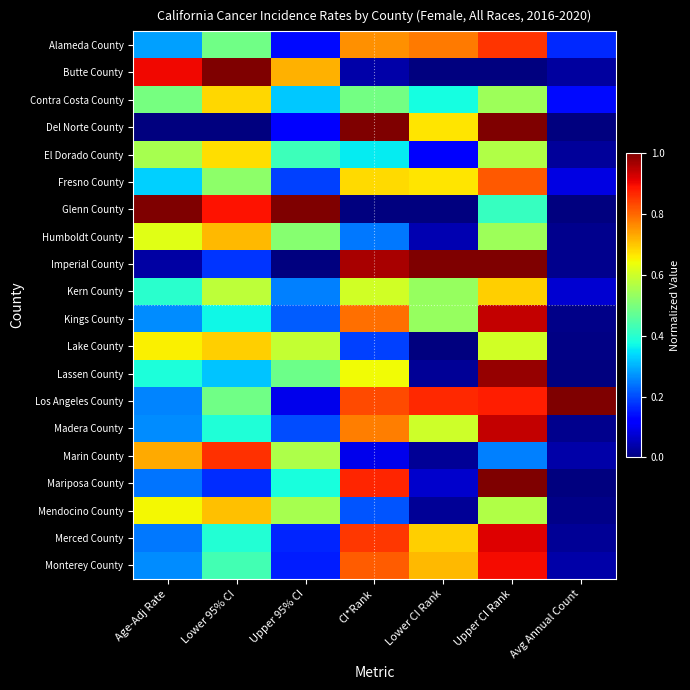

Which has a higher value, Lower CI Rank or Age-Adj Rate?

Lower CI Rank